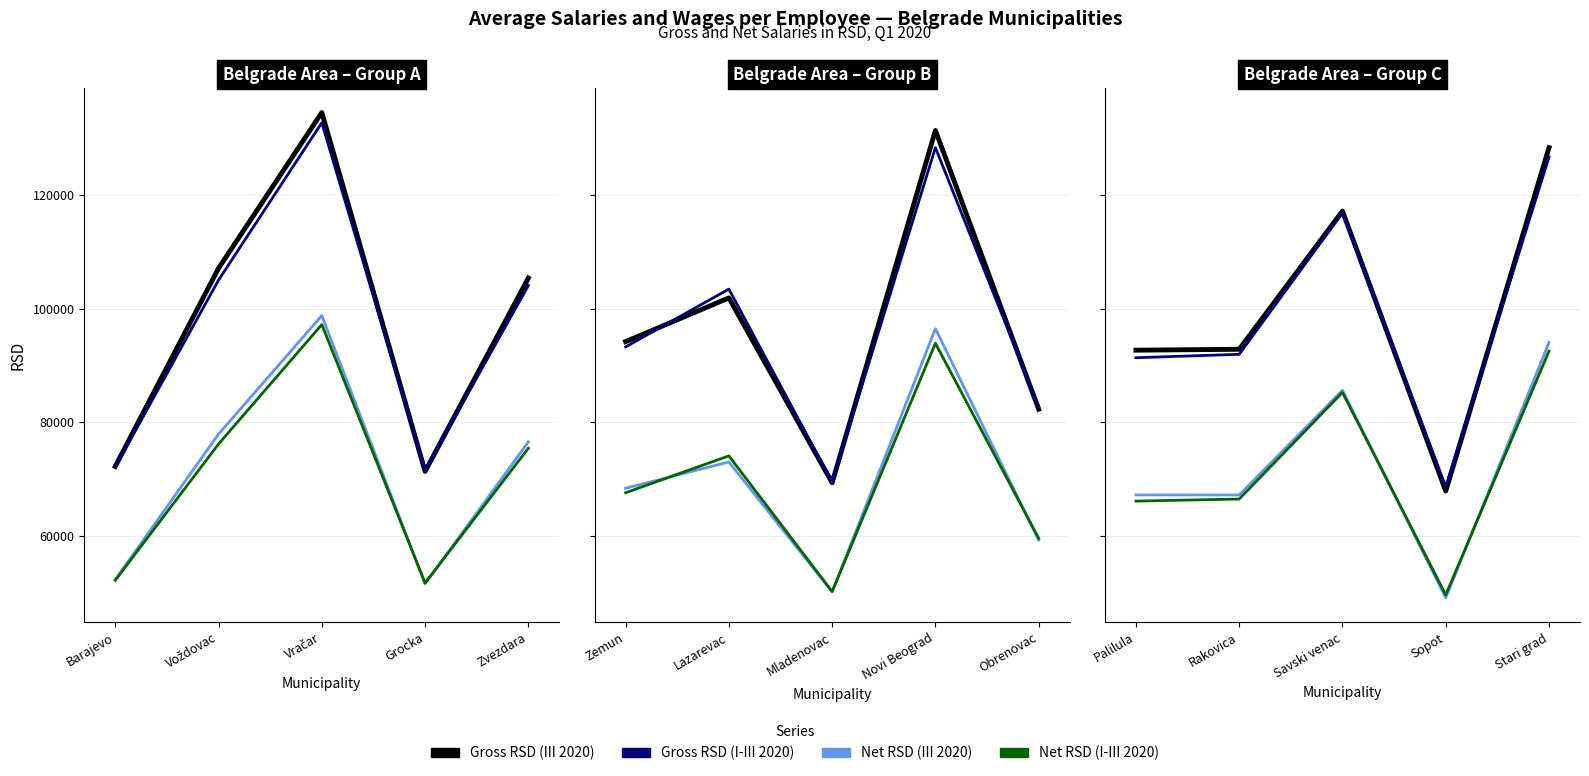

How many lines are shown in the chart?

4